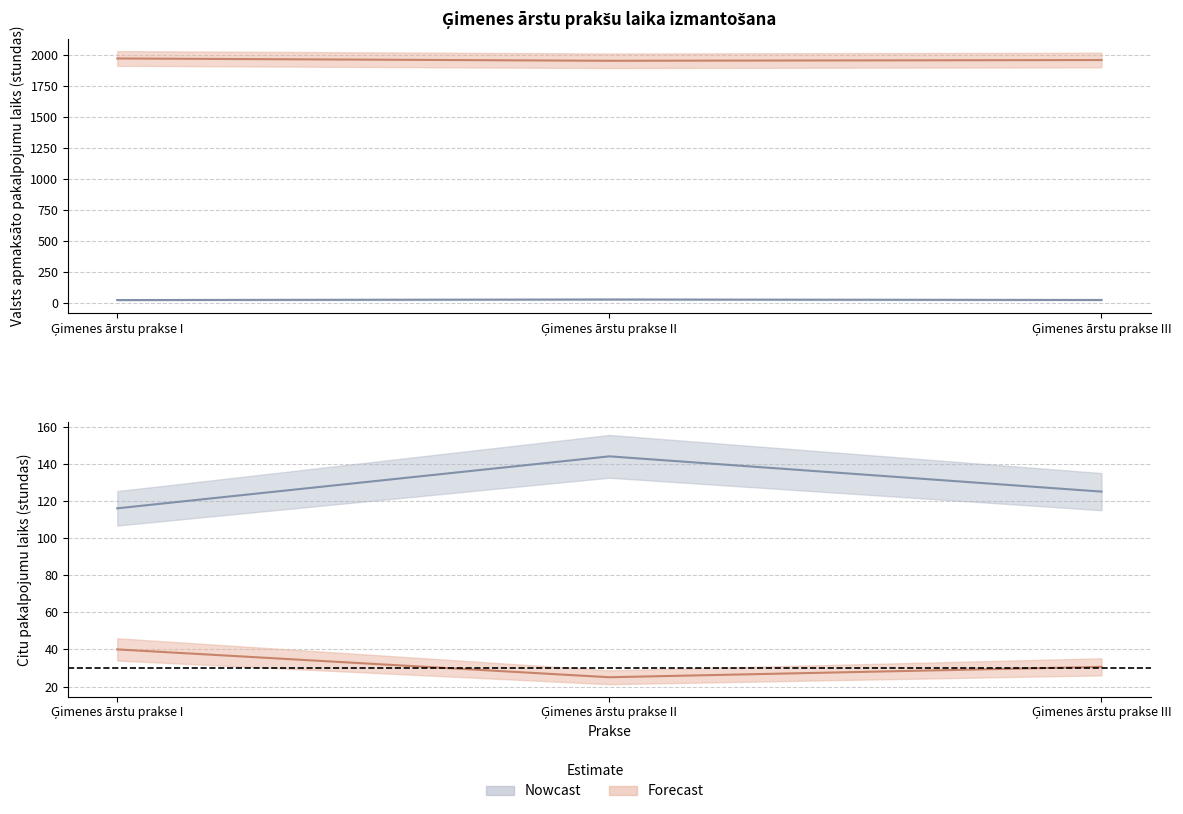

What is the label of the 1st point from the left?

Ģimenes ārstu prakse I